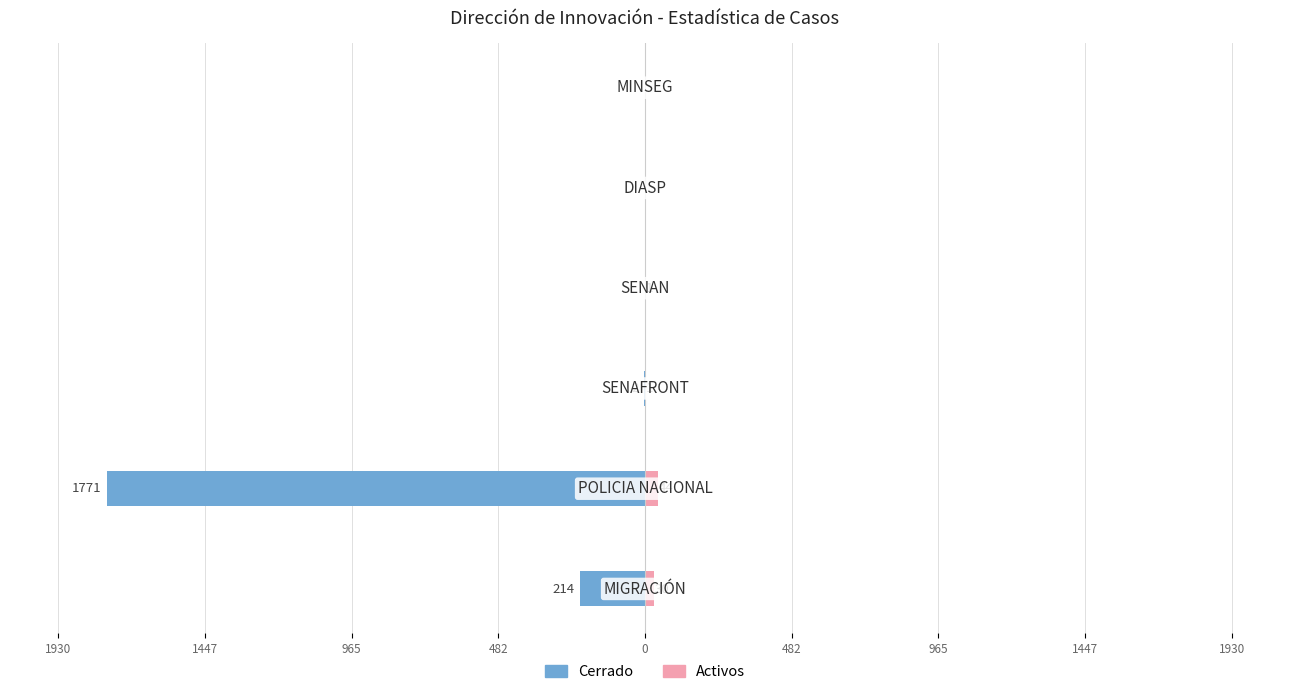

What is the difference between the second highest and second lowest values in the Cerrado series?

214